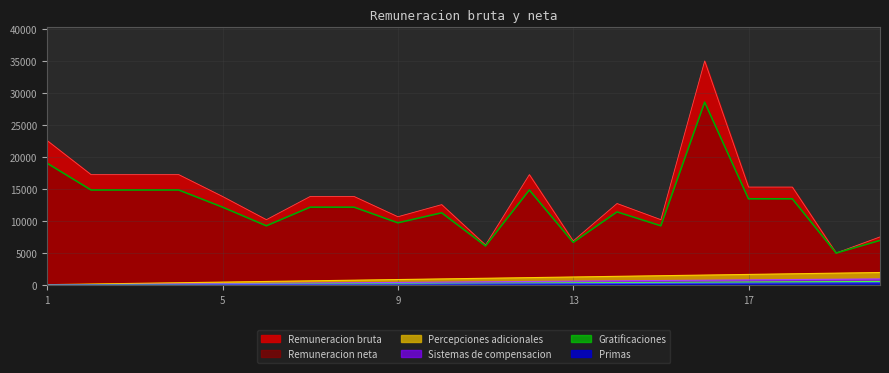

What is the difference between the highest and lowest values at 20?

7166.3